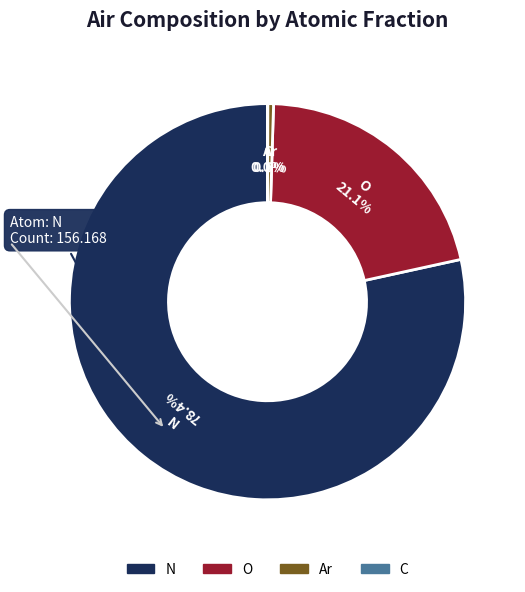

Is there any slice that represents more than half of the pie?

Yes